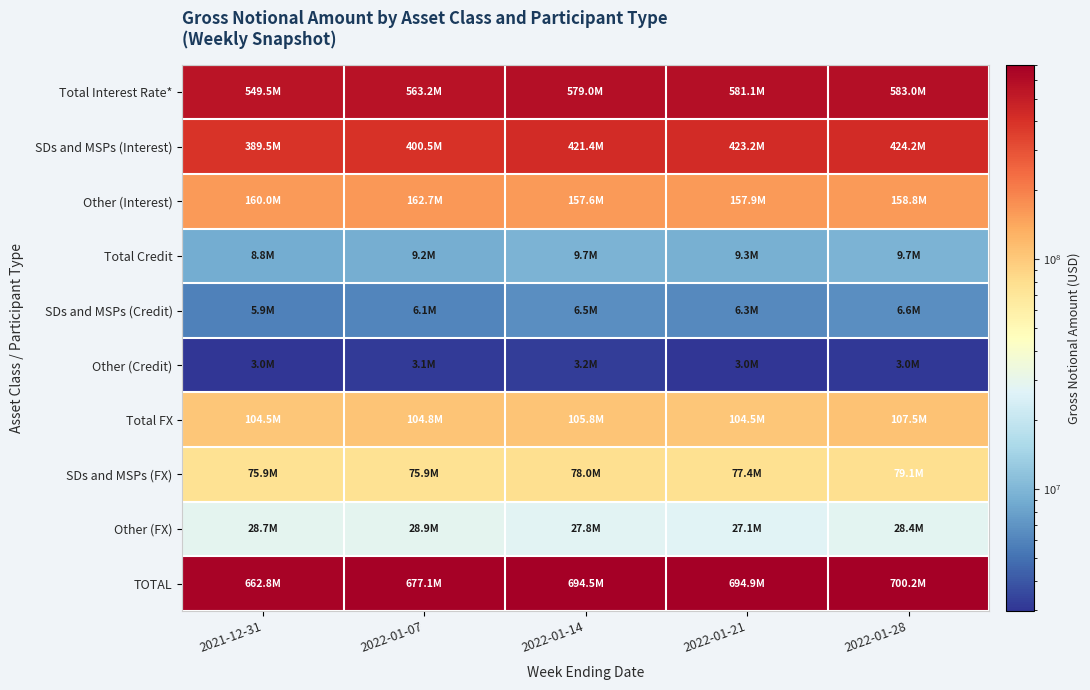

Reading left to right, extract all data points from this chart.

Total Interest Rate*: 2021-12-31=549456173	2022-01-07=563158967	2022-01-14=579012481	2022-01-21=581079659	2022-01-28=583043061
SDs and MSPs (Interest): 2021-12-31=389503455	2022-01-07=400474050	2022-01-14=421432351	2022-01-21=423204255	2022-01-28=424195350
Other (Interest): 2021-12-31=159952719	2022-01-07=162684917	2022-01-14=157580130	2022-01-21=157875404	2022-01-28=158847711
Total Credit: 2021-12-31=8811801	2022-01-07=9178788	2022-01-14=9708537	2022-01-21=9313307	2022-01-28=9670072
SDs and MSPs (Credit): 2021-12-31=5850232	2022-01-07=6055732	2022-01-14=6540731	2022-01-21=6322348	2022-01-28=6624631
Other (Credit): 2021-12-31=2961569	2022-01-07=3123057	2022-01-14=3167807	2022-01-21=2990959	2022-01-28=3045441
Total FX: 2021-12-31=104512543	2022-01-07=104796269	2022-01-14=105785447	2022-01-21=104542834	2022-01-28=107531858
SDs and MSPs (FX): 2021-12-31=75858070	2022-01-07=75940052	2022-01-14=78013243	2022-01-21=77419168	2022-01-28=79116039
Other (FX): 2021-12-31=28654473	2022-01-07=28856217	2022-01-14=27772205	2022-01-21=27123667	2022-01-28=28415819
TOTAL: 2021-12-31=662780517	2022-01-07=677134024	2022-01-14=694506465	2022-01-21=694935800	2022-01-28=700244991